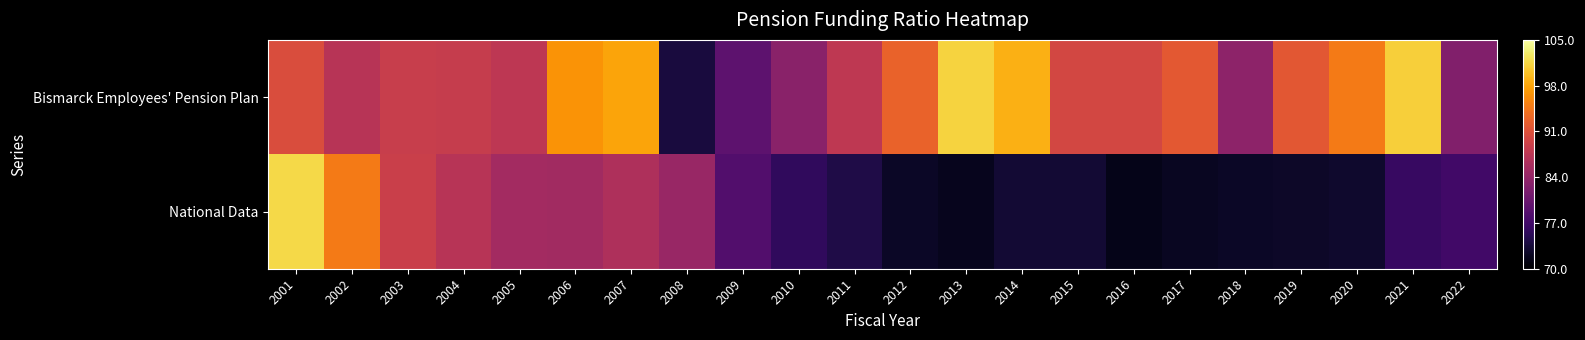

How many distinct data groups are displayed?

2